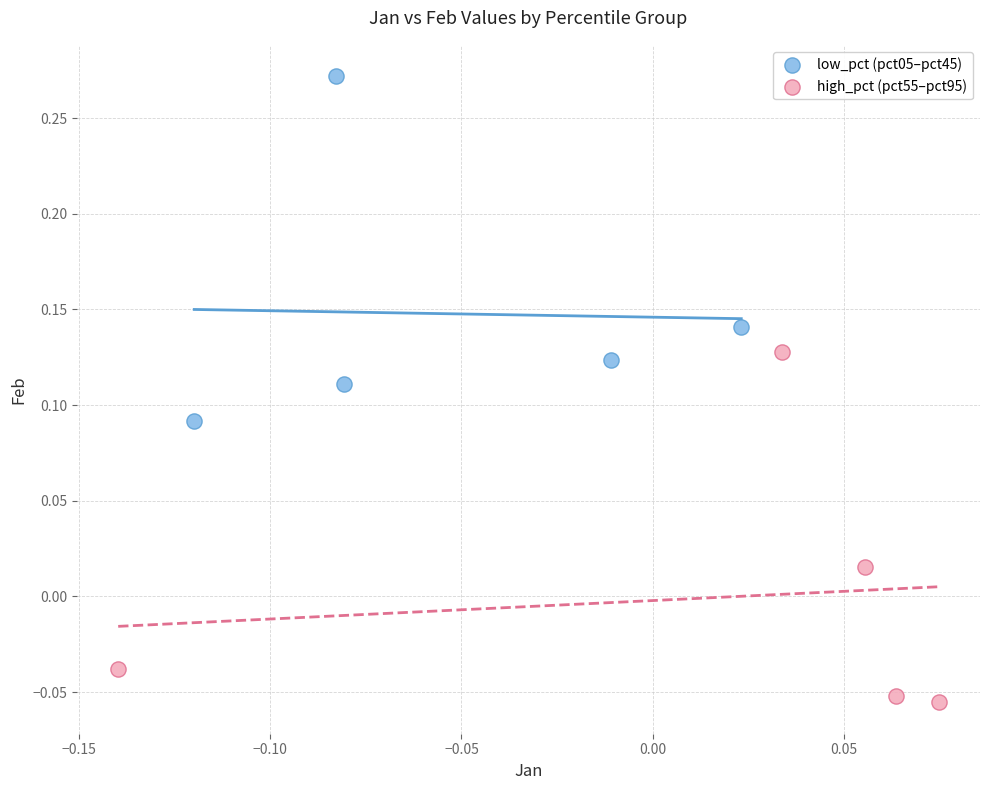

Which series contains the highest Y value?

low_pct (pct05–pct45)